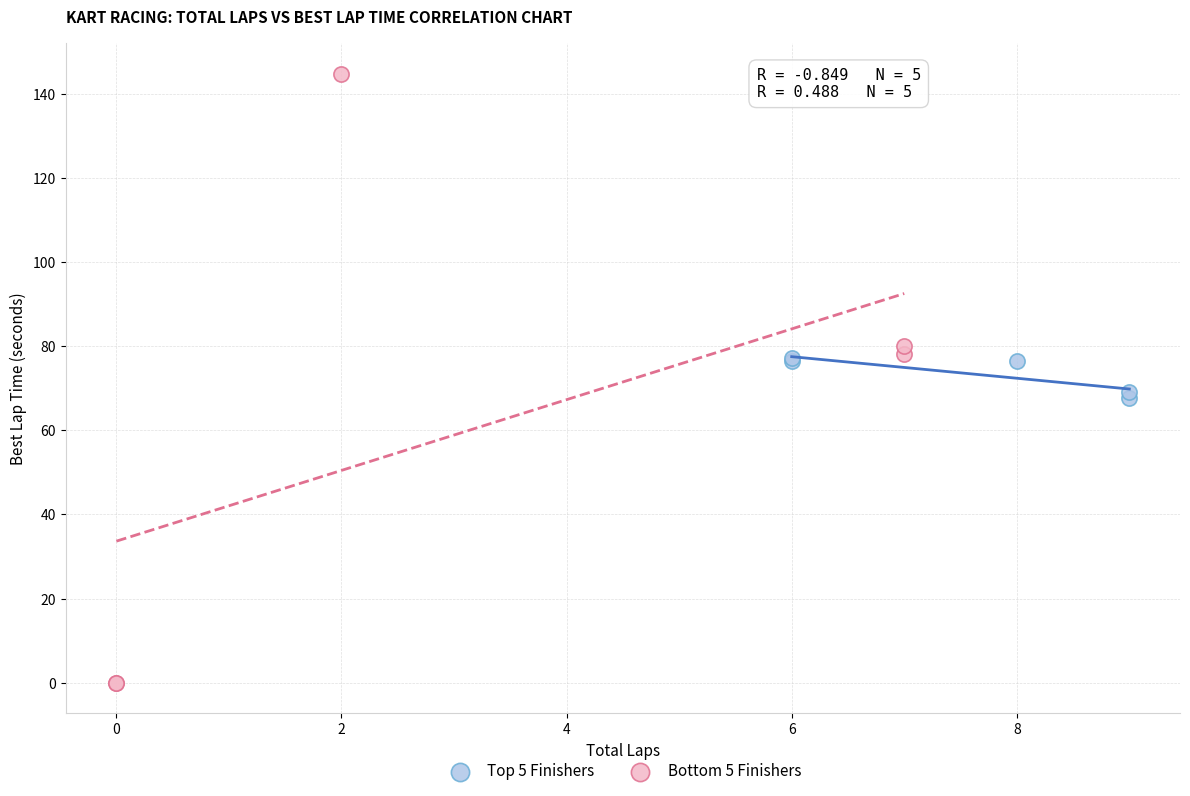

Which series reaches the minimum Y coordinate?

Bottom 5 Finishers